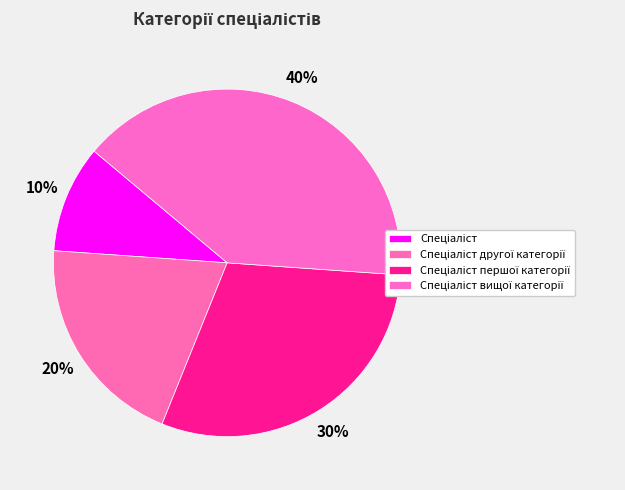

What is the ratio of the value at Спеціаліст першої категорії to the value at Спеціаліст?

3.0